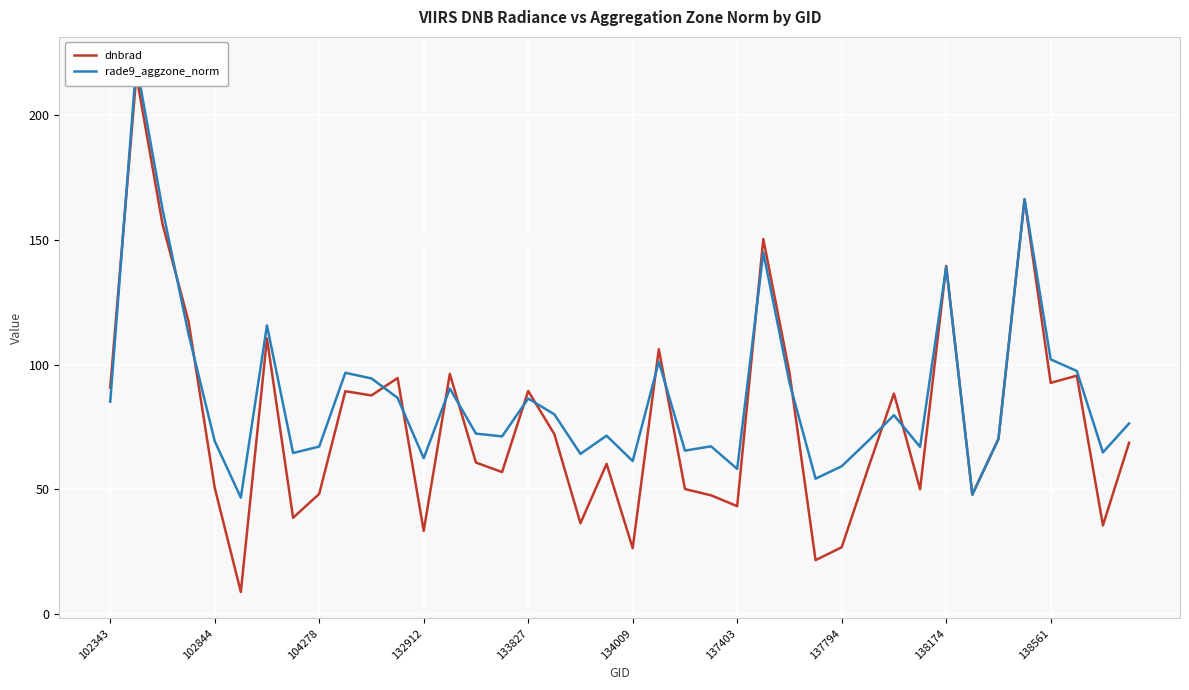

True or false: dnbrad has a value of 50.1 at 31.

True